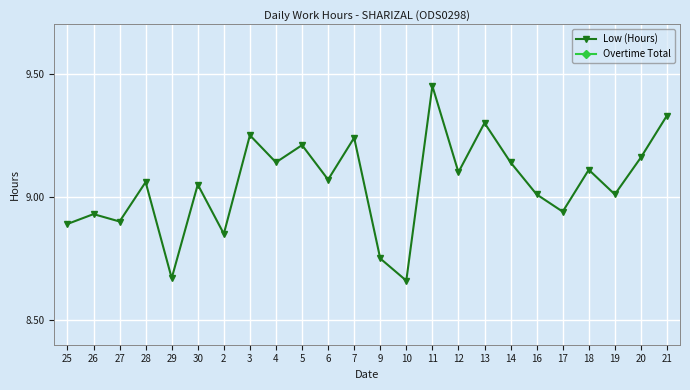

List the labels in order of Low (Hours) value, largest first.

11, 21, 13, 3, 7, 5, 20, 4, 14, 18, 12, 6, 28, 30, 16, 19, 17, 26, 27, 25, 2, 9, 29, 10